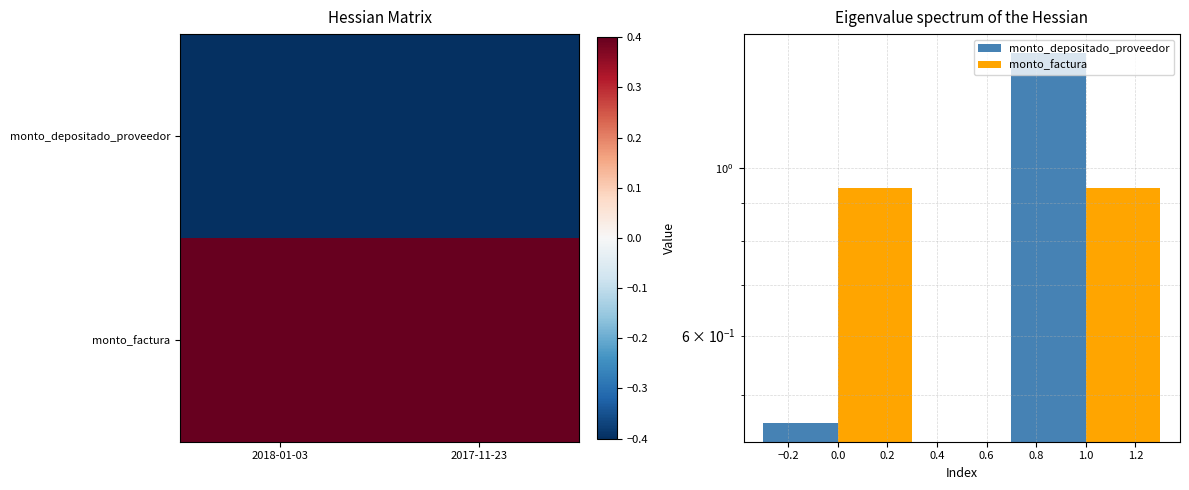

The monto_depositado_proveedor series shows 2.3 at 2017-11-23. True or false?

False